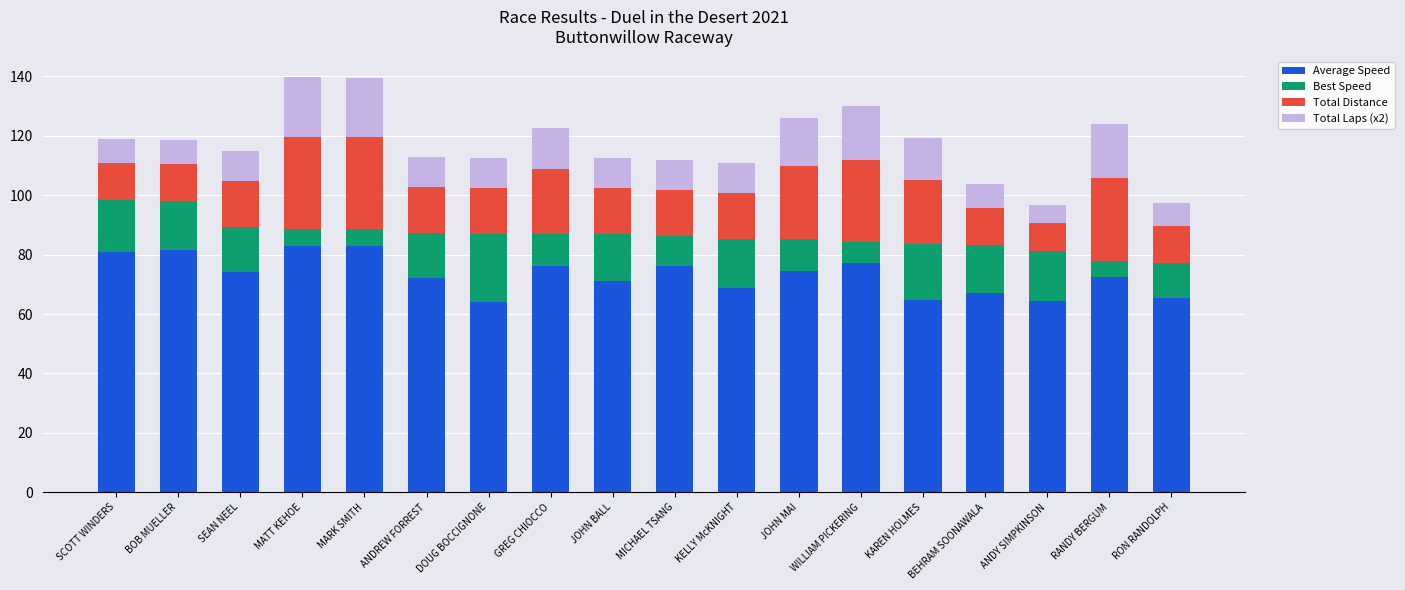

What is the maximum value for Average Speed?

83.0